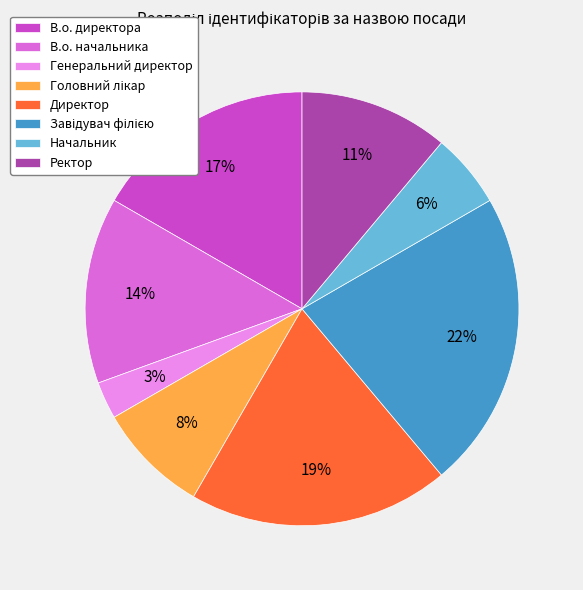

Which category has the smallest portion of the pie?

Генеральний директор